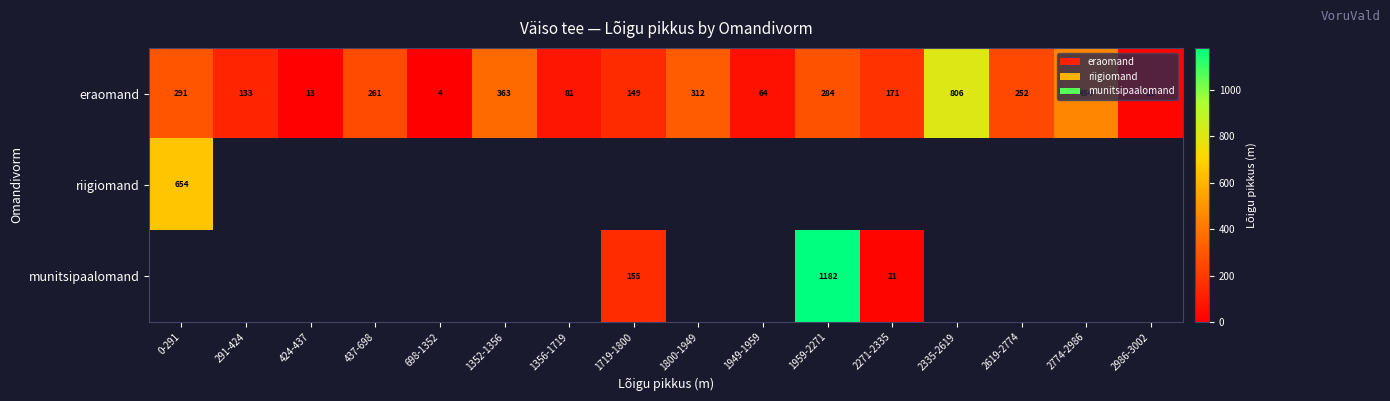

What is the difference between the munitsipaalomand values at 2271-2335 and 1719-1800?

134